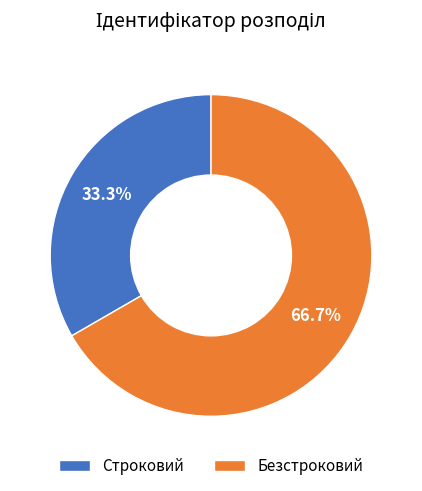

To the nearest percent, what is the difference between the Безстроковий and Строковий slice percentages?

33%